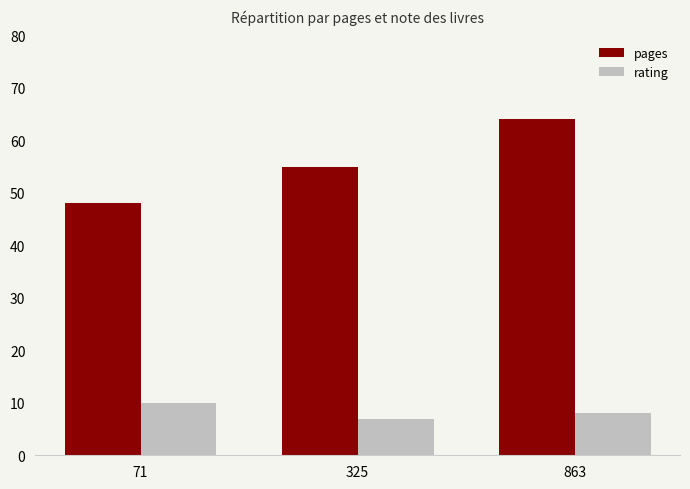

What is the value of the rating bar at the 3rd from the left?

8